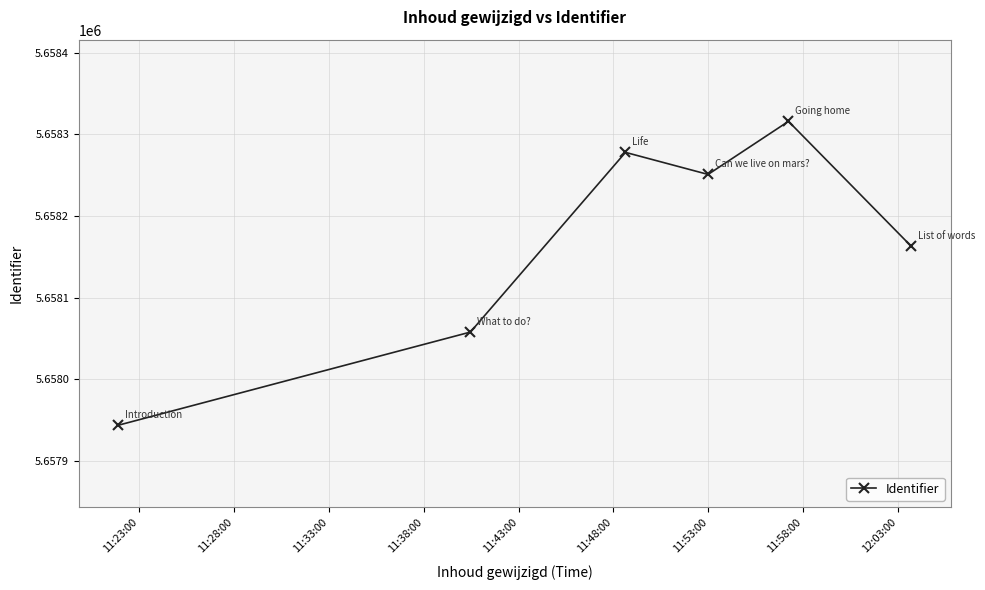

Reading left to right, extract all data points from this chart.

5657944	5658058	5658278	5658251	5658316	5658163